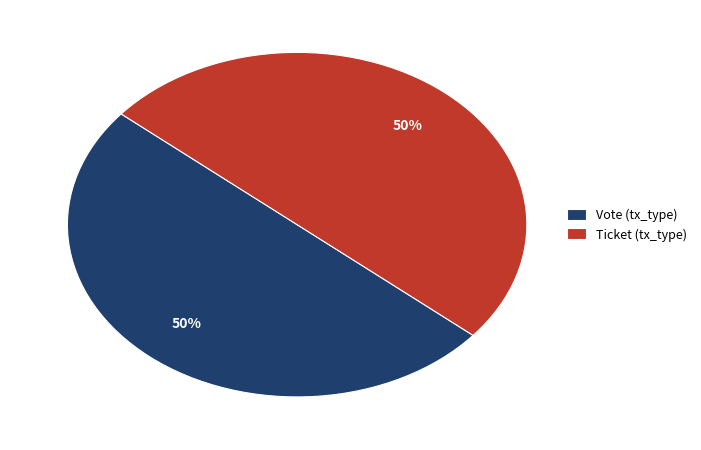

The Vote (tx_type) slice represents 55% of the pie. True or false?

False